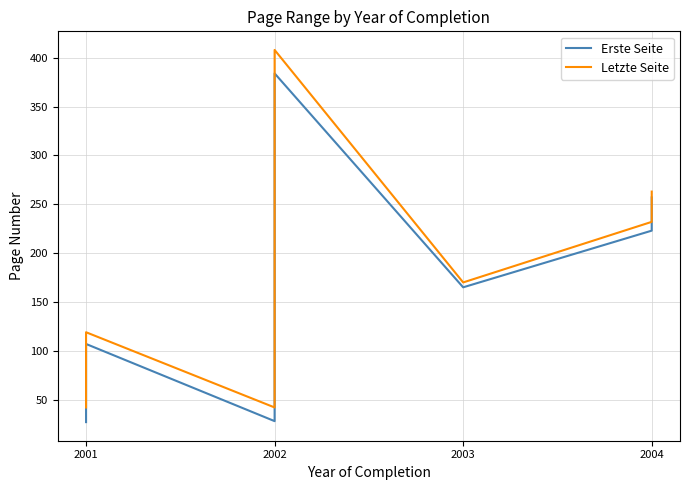

What is the sum of all Letzte Seite values?

1511